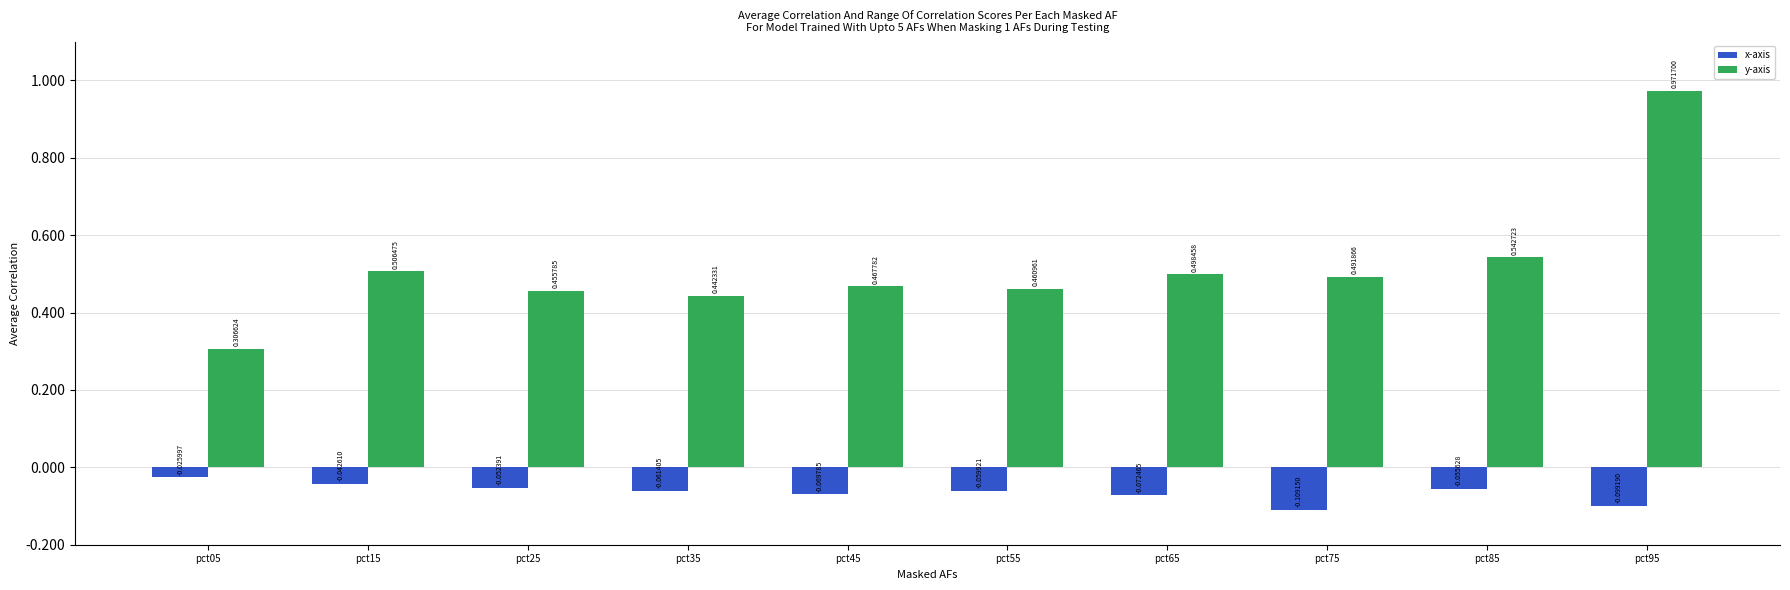

The y-axis series shows 0.5 at pct65. True or false?

True